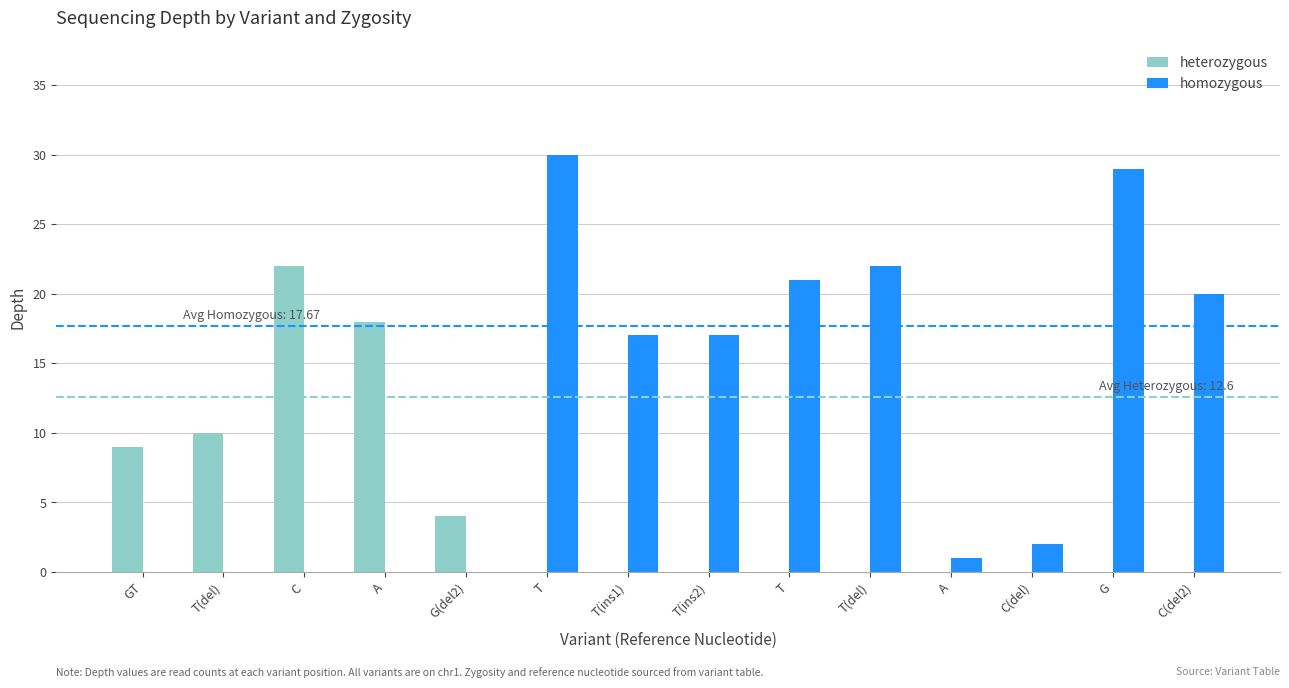

At which label is homozygous closest to 15?

T(ins1)